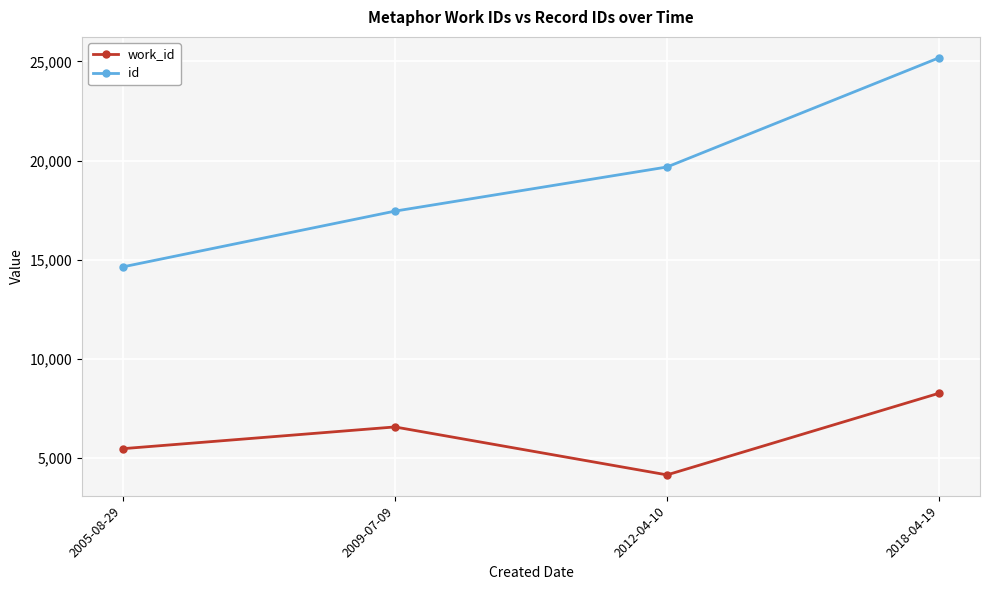

What is the difference between the highest and lowest values at 2009-07-09?

10879